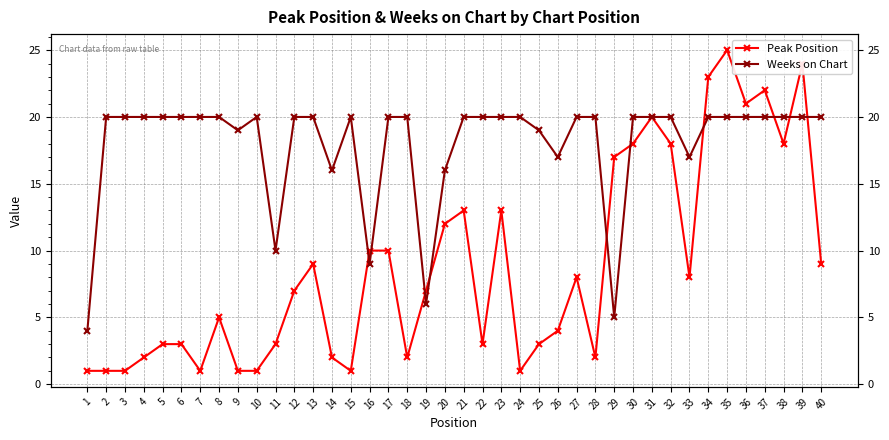

Which label corresponds to the smallest value in the chart?

1